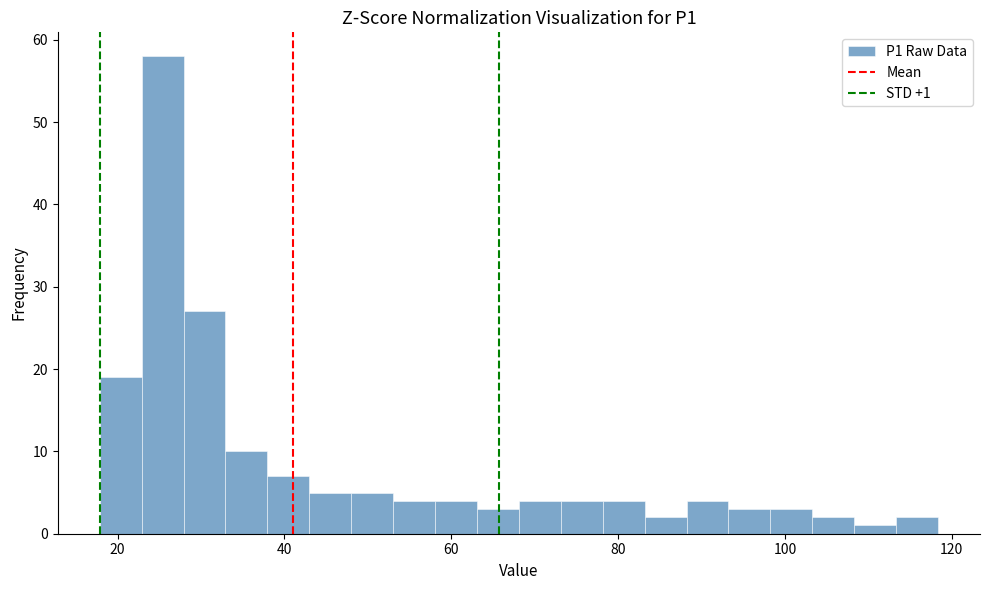

Read against the x-axis, roughly where is the centre of the tallest bar?

26